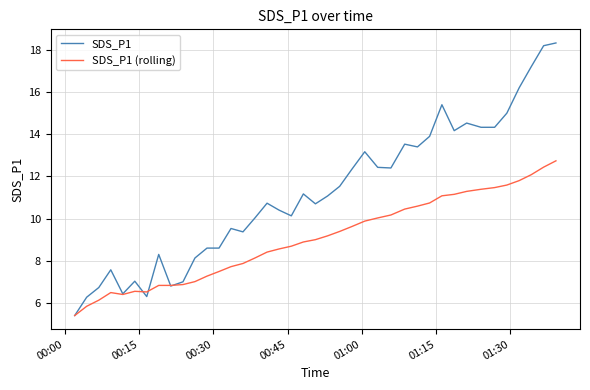

Does the chart display data point markers on the line(s)?

No